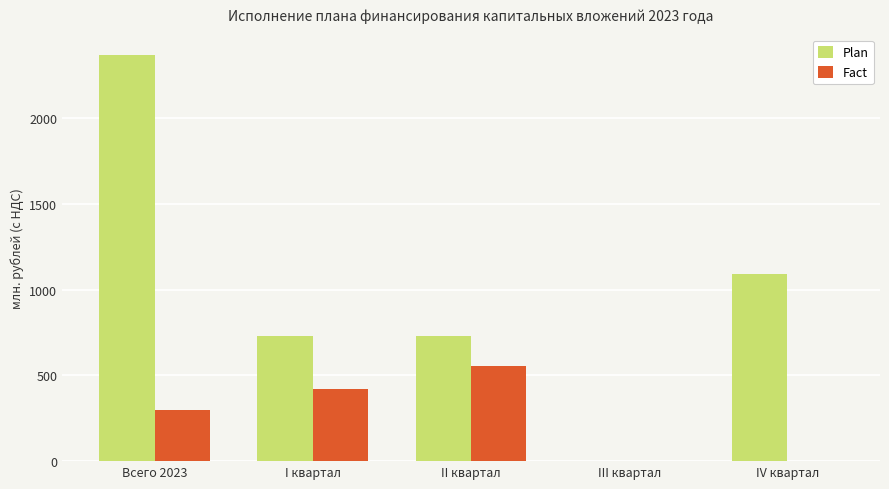

Reading left to right, transcribe all the data shown in this chart.

Plan: 2371.7	732.5	732.5	0.0	1093.0
Fact: 300.4	421.8	556.4	0.0	0.0